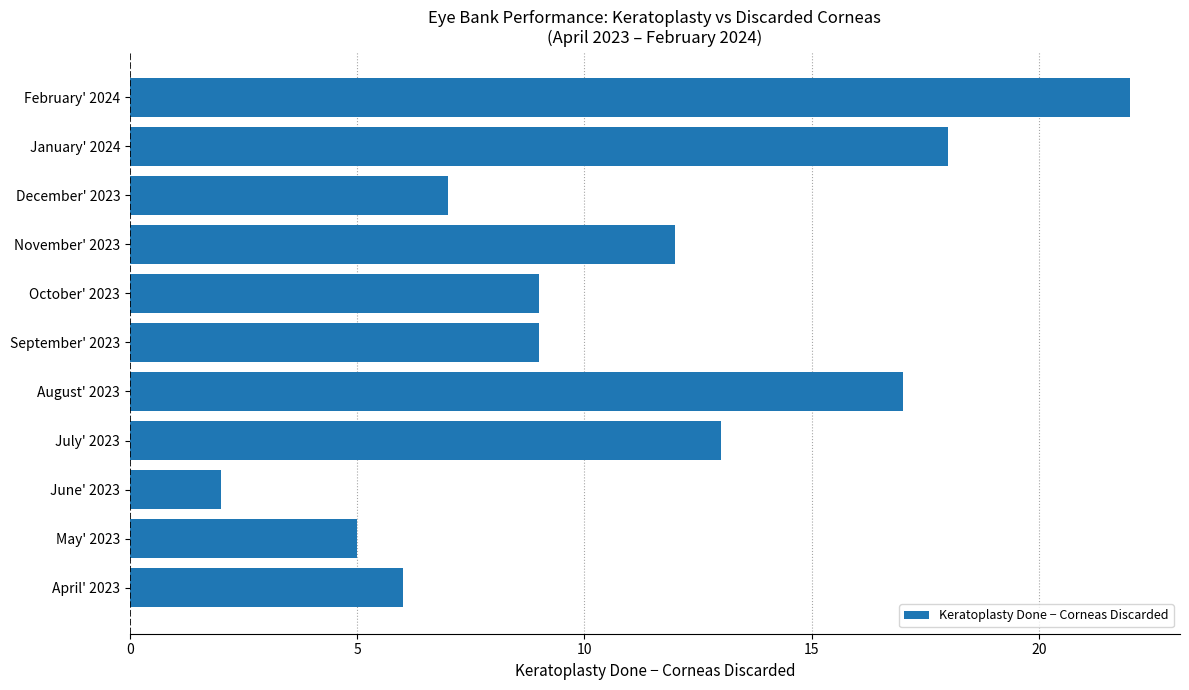

Which has a higher value, June' 2023 or January' 2024?

January' 2024